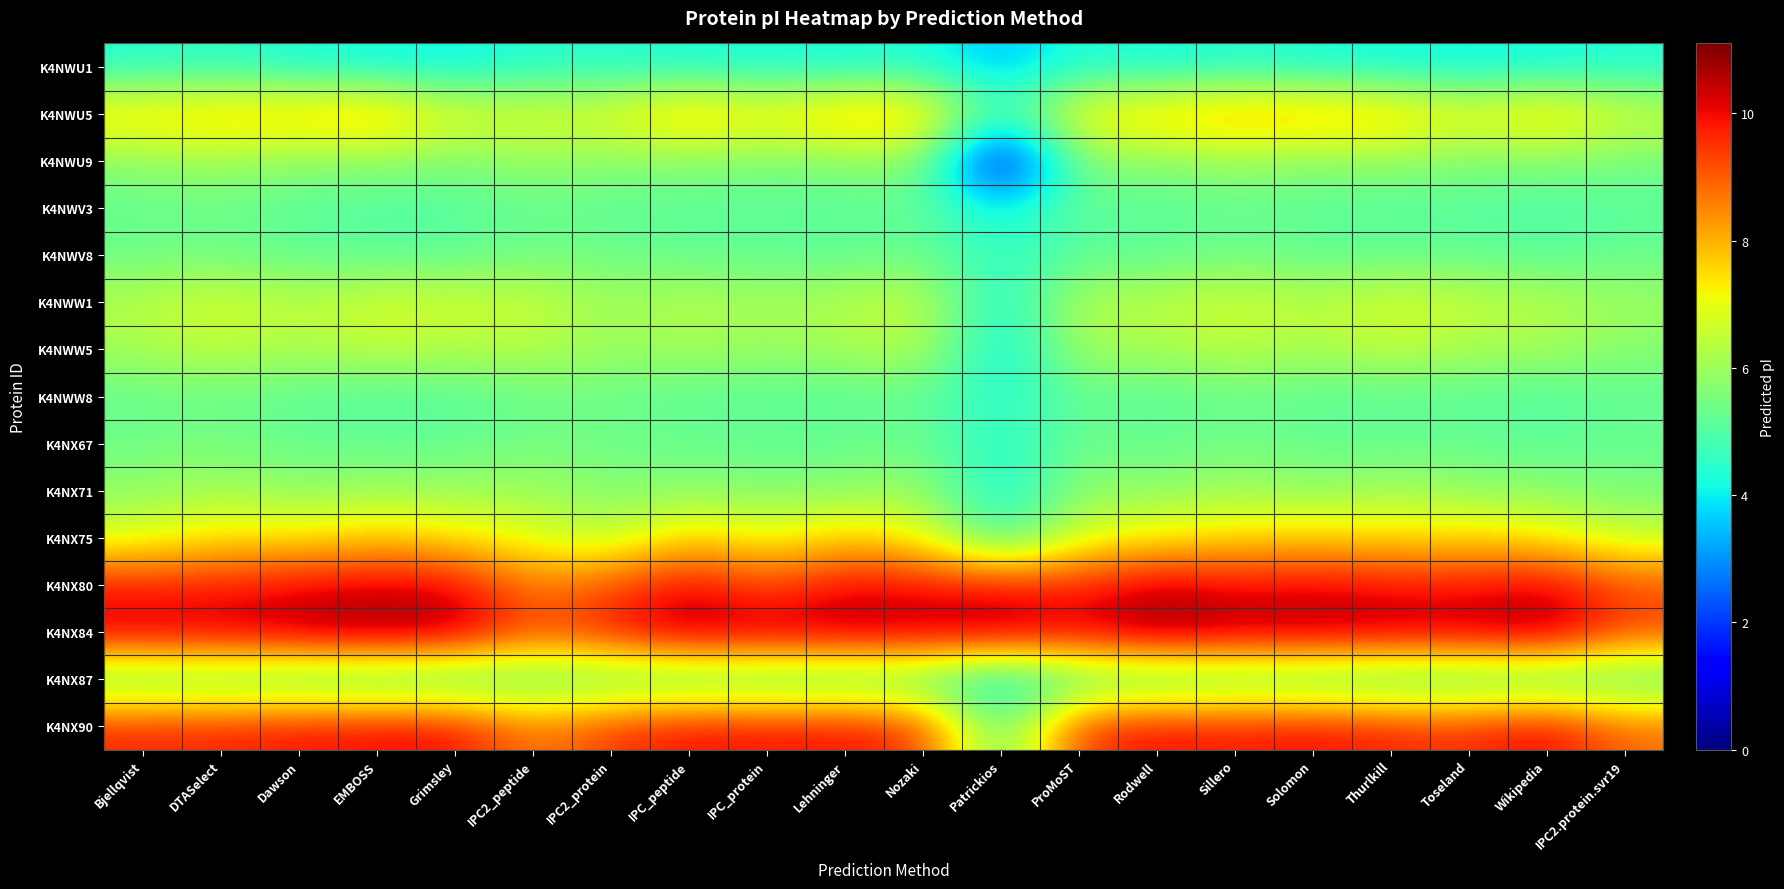

Reading left to right, list all the values displayed in this chart.

K4NWU1: Bjellqvist=4.4	DTASelect=4.5	Dawson=4.2	EMBOSS=4.2	Grimsley=4.0	IPC2_peptide=4.4	IPC2_protein=4.4	IPC_peptide=4.2	IPC_protein=4.3	Lehninger=4.2	Nozaki=4.4	Patrickios=3.4	ProMoST=4.4	Rodwell=4.1	Sillero=4.4	Solomon=4.2	Thurlkill=4.1	Toseland=4.1	Wikipedia=4.1	IPC2.protein.svr19=4.3
K4NWU5: Bjellqvist=7.7	DTASelect=7.9	Dawson=7.9	EMBOSS=8.2	Grimsley=7.0	IPC2_peptide=7.0	IPC2_protein=6.9	IPC_peptide=8.1	IPC_protein=7.3	Lehninger=8.2	Nozaki=8.0	Patrickios=4.6	ProMoST=7.4	Rodwell=7.9	Sillero=8.2	Solomon=8.1	Thurlkill=8.0	Toseland=7.0	Wikipedia=7.9	IPC2.protein.svr19=6.7
K4NWU9: Bjellqvist=5.8	DTASelect=6.0	Dawson=5.7	EMBOSS=5.8	Grimsley=5.6	IPC2_peptide=5.9	IPC2_protein=5.7	IPC_peptide=5.7	IPC_protein=5.6	Lehninger=5.7	Nozaki=5.9	Patrickios=0.5	ProMoST=5.8	Rodwell=5.6	Sillero=6.0	Solomon=5.7	Thurlkill=5.9	Toseland=5.6	Wikipedia=5.6	IPC2.protein.svr19=5.5
K4NWV3: Bjellqvist=5.2	DTASelect=5.4	Dawson=5.1	EMBOSS=5.0	Grimsley=5.0	IPC2_peptide=5.3	IPC2_protein=5.2	IPC_peptide=5.1	IPC_protein=5.1	Lehninger=5.1	Nozaki=5.2	Patrickios=3.9	ProMoST=5.3	Rodwell=5.0	Sillero=5.3	Solomon=5.1	Thurlkill=5.1	Toseland=5.1	Wikipedia=5.0	IPC2.protein.svr19=5.1
K4NWV8: Bjellqvist=5.3	DTASelect=5.4	Dawson=5.2	EMBOSS=5.1	Grimsley=5.2	IPC2_peptide=5.4	IPC2_protein=5.4	IPC_peptide=5.2	IPC_protein=5.2	Lehninger=5.2	Nozaki=5.3	Patrickios=4.5	ProMoST=5.1	Rodwell=5.1	Sillero=5.4	Solomon=5.2	Thurlkill=5.2	Toseland=5.2	Wikipedia=5.1	IPC2.protein.svr19=5.3
K4NWW1: Bjellqvist=6.3	DTASelect=6.8	Dawson=6.4	EMBOSS=6.8	Grimsley=6.7	IPC2_peptide=6.6	IPC2_protein=6.0	IPC_peptide=6.4	IPC_protein=6.1	Lehninger=6.4	Nozaki=6.6	Patrickios=4.0	ProMoST=6.4	Rodwell=6.4	Sillero=6.7	Solomon=6.4	Thurlkill=6.8	Toseland=6.5	Wikipedia=6.4	IPC2.protein.svr19=6.0
K4NWW5: Bjellqvist=6.1	DTASelect=6.5	Dawson=6.1	EMBOSS=6.5	Grimsley=6.2	IPC2_peptide=6.4	IPC2_protein=5.9	IPC_peptide=6.1	IPC_protein=5.9	Lehninger=6.1	Nozaki=6.4	Patrickios=3.8	ProMoST=6.1	Rodwell=6.1	Sillero=6.5	Solomon=6.1	Thurlkill=6.5	Toseland=6.1	Wikipedia=6.1	IPC2.protein.svr19=5.7
K4NWW8: Bjellqvist=5.2	DTASelect=5.3	Dawson=5.1	EMBOSS=5.0	Grimsley=5.0	IPC2_peptide=5.3	IPC2_protein=5.4	IPC_peptide=5.1	IPC_protein=5.1	Lehninger=5.1	Nozaki=5.2	Patrickios=4.3	ProMoST=5.3	Rodwell=5.0	Sillero=5.3	Solomon=5.1	Thurlkill=5.1	Toseland=5.1	Wikipedia=5.0	IPC2.protein.svr19=5.2
K4NX67: Bjellqvist=5.4	DTASelect=5.5	Dawson=5.3	EMBOSS=5.2	Grimsley=5.2	IPC2_peptide=5.5	IPC2_protein=5.4	IPC_peptide=5.3	IPC_protein=5.3	Lehninger=5.2	Nozaki=5.4	Patrickios=4.3	ProMoST=5.4	Rodwell=5.2	Sillero=5.5	Solomon=5.3	Thurlkill=5.3	Toseland=5.3	Wikipedia=5.2	IPC2.protein.svr19=5.3
K4NX71: Bjellqvist=5.8	DTASelect=6.1	Dawson=5.8	EMBOSS=6.0	Grimsley=5.9	IPC2_peptide=6.1	IPC2_protein=5.6	IPC_peptide=5.8	IPC_protein=5.6	Lehninger=5.7	Nozaki=6.0	Patrickios=4.0	ProMoST=5.9	Rodwell=5.7	Sillero=6.1	Solomon=5.8	Thurlkill=6.1	Toseland=5.8	Wikipedia=5.7	IPC2.protein.svr19=5.5
K4NX75: Bjellqvist=6.8	DTASelect=7.5	Dawson=7.4	EMBOSS=7.8	Grimsley=7.5	IPC2_peptide=6.9	IPC2_protein=6.4	IPC_peptide=7.7	IPC_protein=7.1	Lehninger=7.7	Nozaki=7.2	Patrickios=4.6	ProMoST=6.9	Rodwell=7.3	Sillero=7.5	Solomon=7.7	Thurlkill=7.5	Toseland=7.6	Wikipedia=7.4	IPC2.protein.svr19=6.6
K4NX80: Bjellqvist=9.8	DTASelect=9.7	Dawson=10.0	EMBOSS=10.2	Grimsley=10.1	IPC2_peptide=8.5	IPC2_protein=9.1	IPC_peptide=10.1	IPC_protein=9.1	Lehninger=10.1	Nozaki=9.9	Patrickios=9.9	ProMoST=9.6	Rodwell=10.4	Sillero=10.0	Solomon=10.1	Thurlkill=9.9	Toseland=9.8	Wikipedia=10.2	IPC2.protein.svr19=9.1
K4NX84: Bjellqvist=10.4	DTASelect=10.4	Dawson=10.7	EMBOSS=11.0	Grimsley=10.8	IPC2_peptide=9.2	IPC2_protein=9.9	IPC_peptide=10.8	IPC_protein=10.6	Lehninger=10.8	Nozaki=10.6	Patrickios=10.8	ProMoST=10.3	Rodwell=11.1	Sillero=10.7	Solomon=10.8	Thurlkill=10.6	Toseland=10.6	Wikipedia=10.9	IPC2.protein.svr19=9.3
K4NX87: Bjellqvist=5.1	DTASelect=5.2	Dawson=4.9	EMBOSS=4.8	Grimsley=4.7	IPC2_peptide=5.1	IPC2_protein=5.1	IPC_peptide=4.9	IPC_protein=5.0	Lehninger=4.9	Nozaki=5.0	Patrickios=3.6	ProMoST=5.0	Rodwell=4.8	Sillero=5.1	Solomon=4.9	Thurlkill=4.8	Toseland=4.8	Wikipedia=4.8	IPC2.protein.svr19=4.9
K4NX90: Bjellqvist=9.7	DTASelect=9.7	Dawson=9.9	EMBOSS=10.0	Grimsley=10.0	IPC2_peptide=8.6	IPC2_protein=9.5	IPC_peptide=10.0	IPC_protein=9.9	Lehninger=10.0	Nozaki=9.5	Patrickios=4.8	ProMoST=9.5	Rodwell=10.0	Sillero=9.8	Solomon=10.0	Thurlkill=9.7	Toseland=9.6	Wikipedia=10.2	IPC2.protein.svr19=8.8